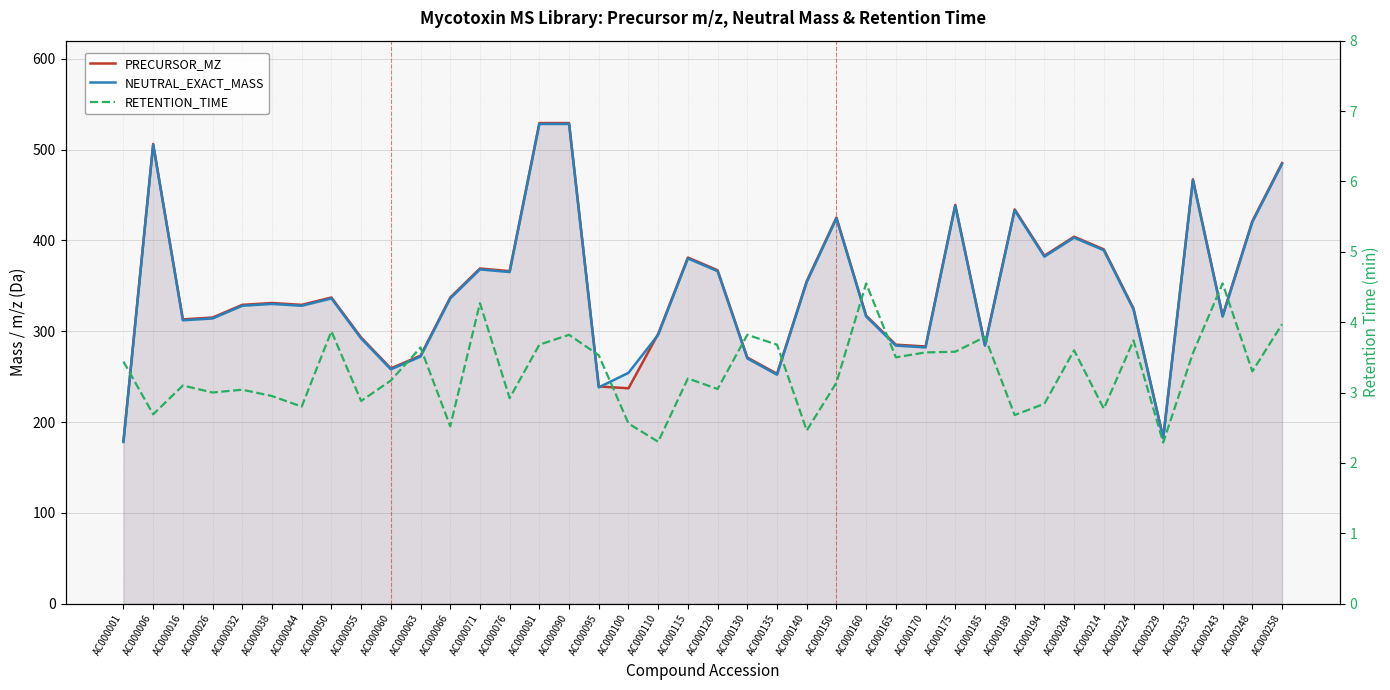

True or false: PRECURSOR_MZ and NEUTRAL_EXACT_MASS cross at least once.

True